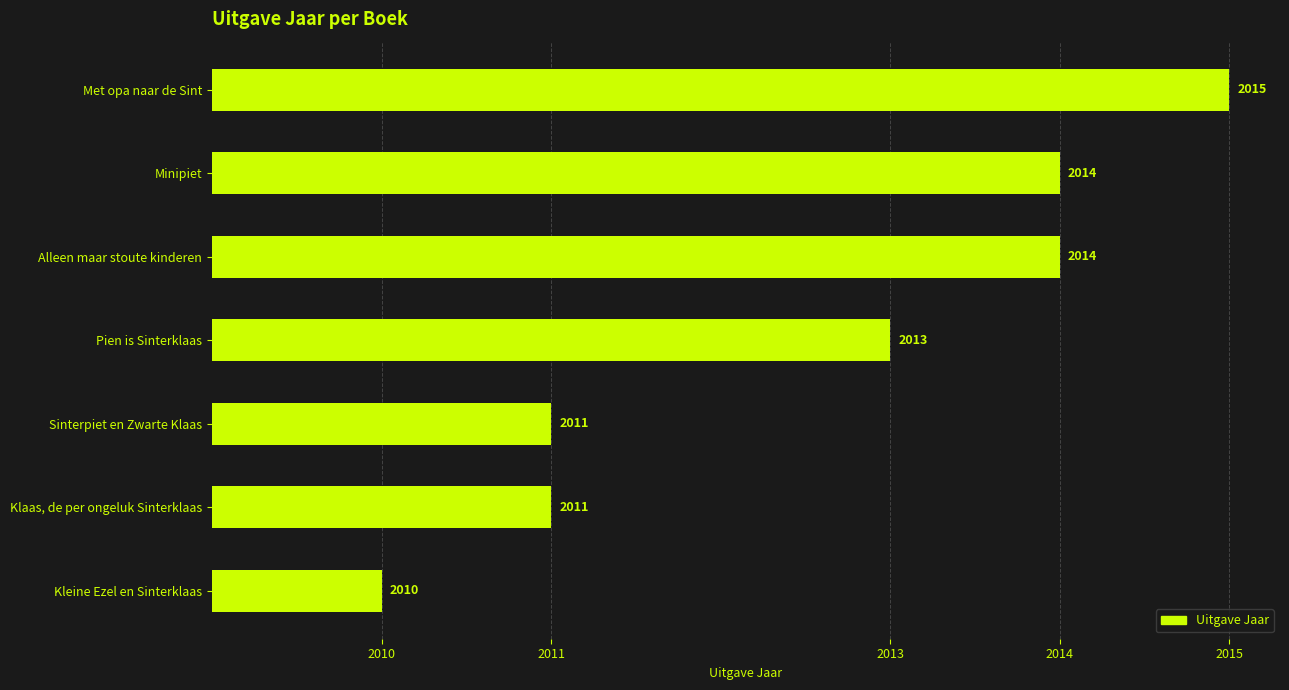

Does the chart contain any negative values?

No